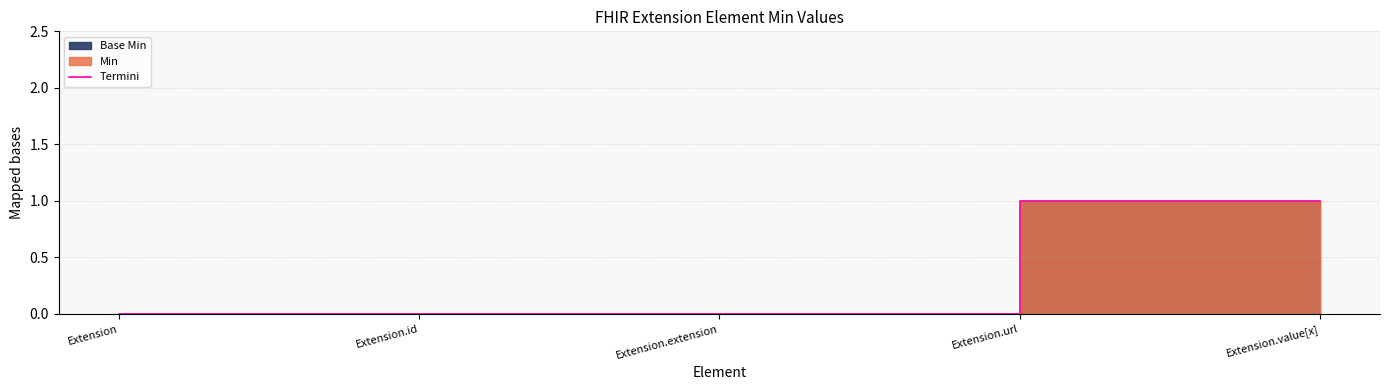

List the labels in order of value, largest first.

Extension.url, Extension.value[x], Extension, Extension.id, Extension.extension